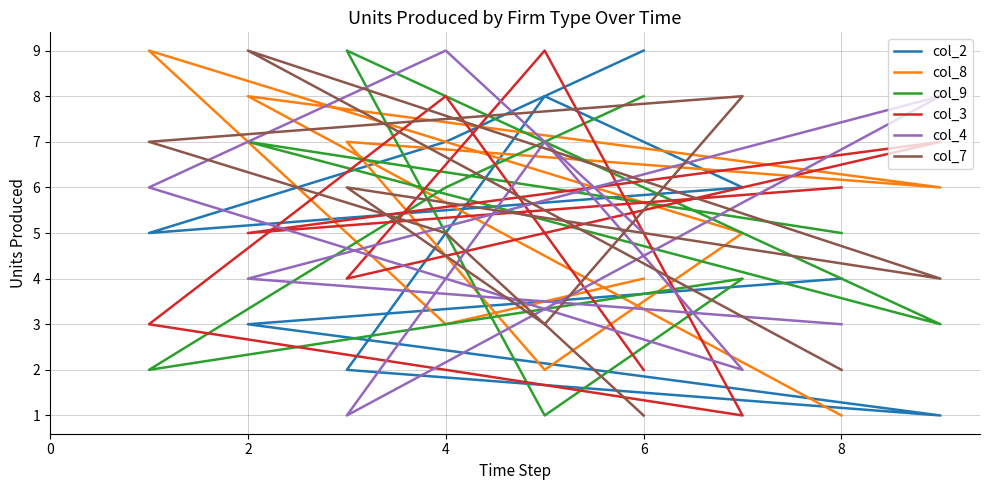

What is the average value of the col_7 series?

5